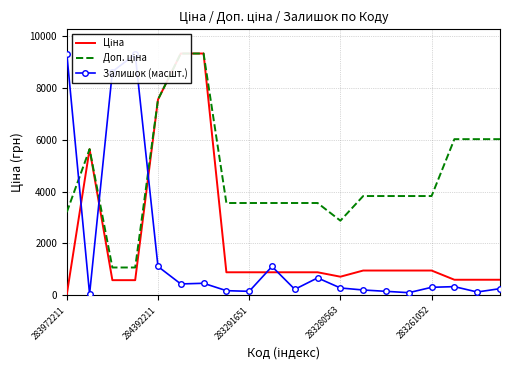

What position from the right is 283972211?

20